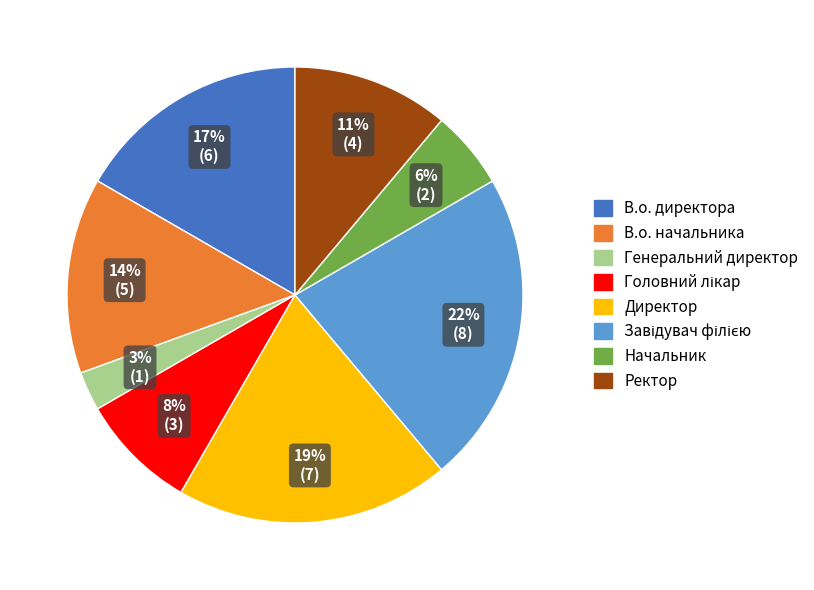

How many slices are in this pie chart?

8